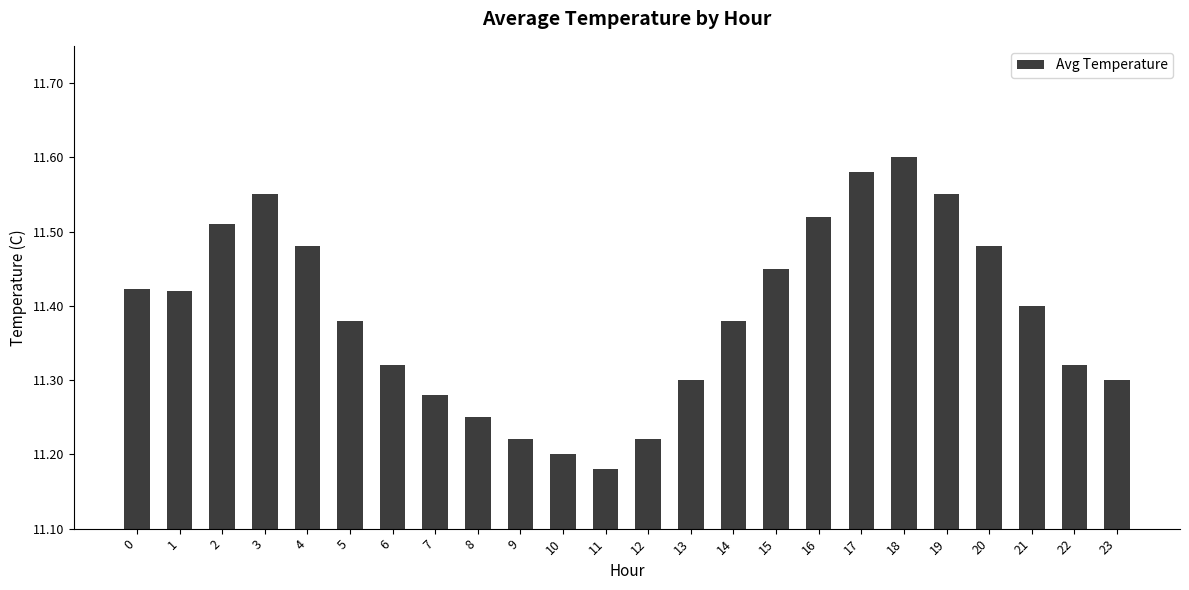

What is the difference between the maximum and minimum values?

0.4